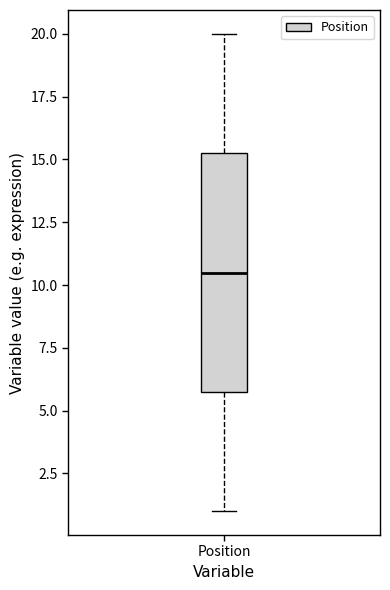

Transcribe this box plot: give where the median line is, the range the box spans, and where the two whiskers end, as read against the y-axis. The values are not printed on the chart, so give them approximately, as read against the axis.

median 10.5, box 6.0 to 15.5, whiskers 1.0 to 20.0